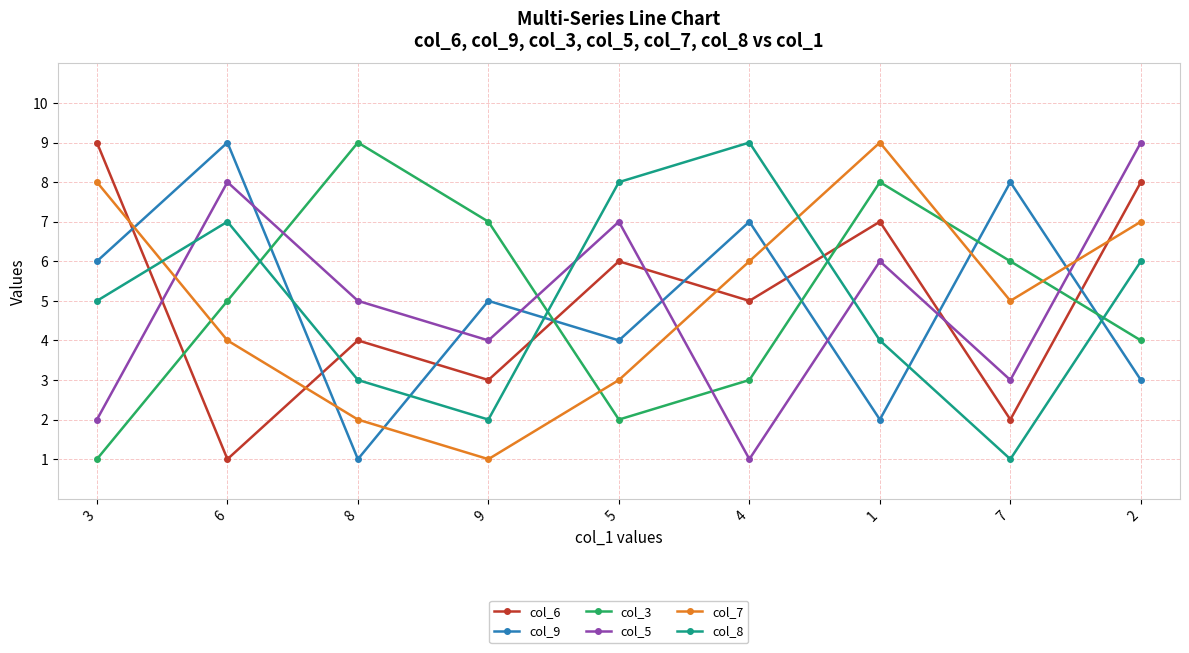

At how many categories does at least one series exceed 5?

9